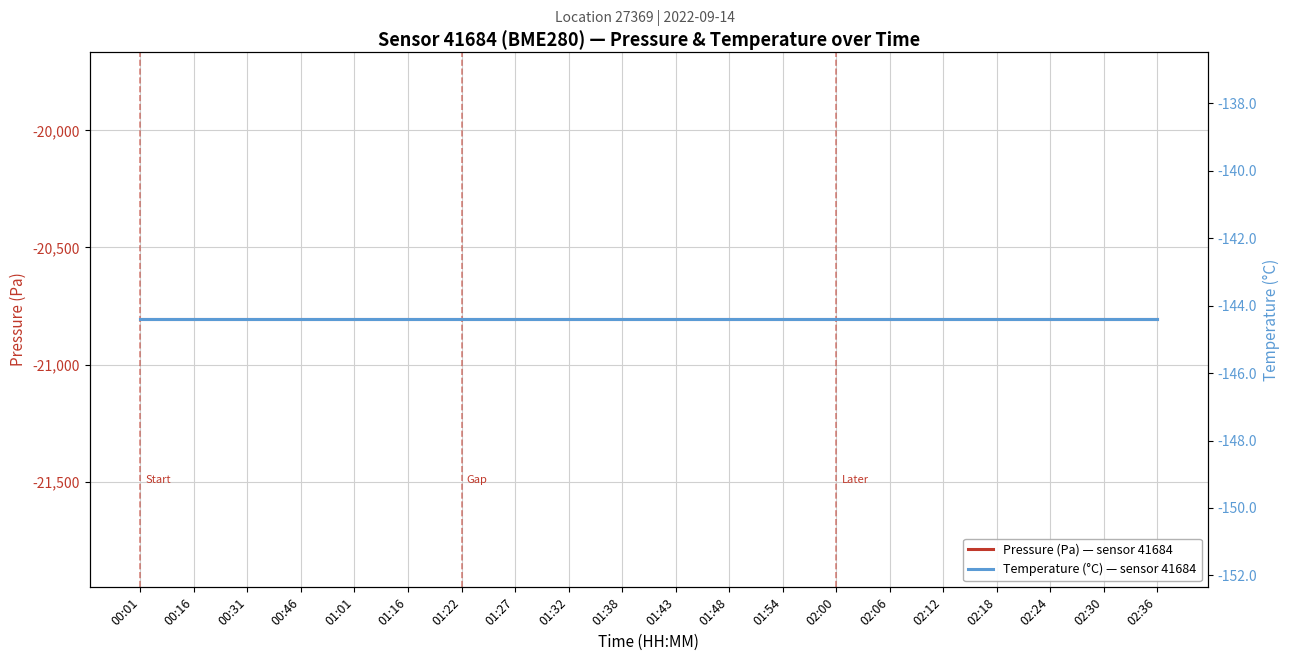

True or false: Temperature (°C) — sensor 41684 has more than 2 interior local peaks.

False